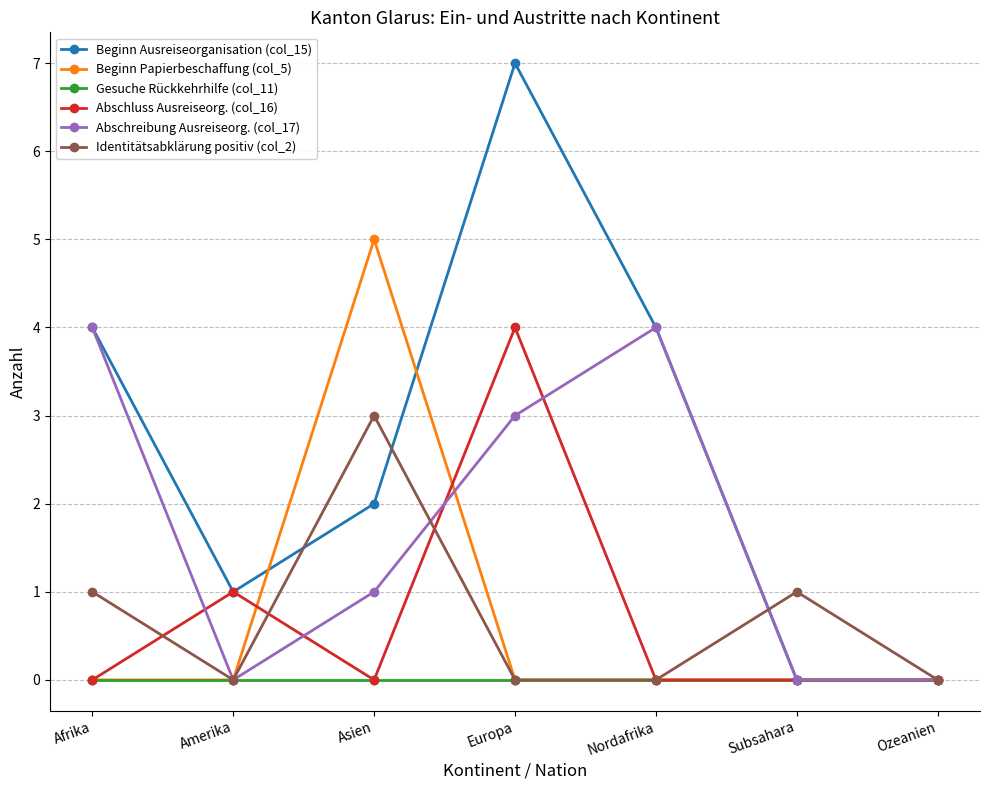

What position from the left is Amerika?

2